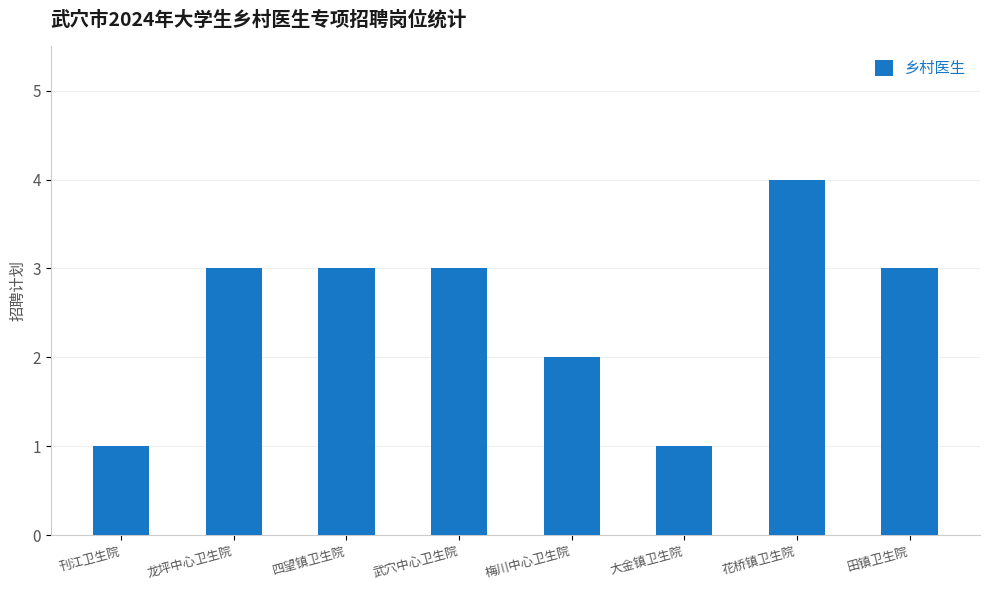

What is the sum of the values at 花桥镇卫生院 and 刊江卫生院?

5